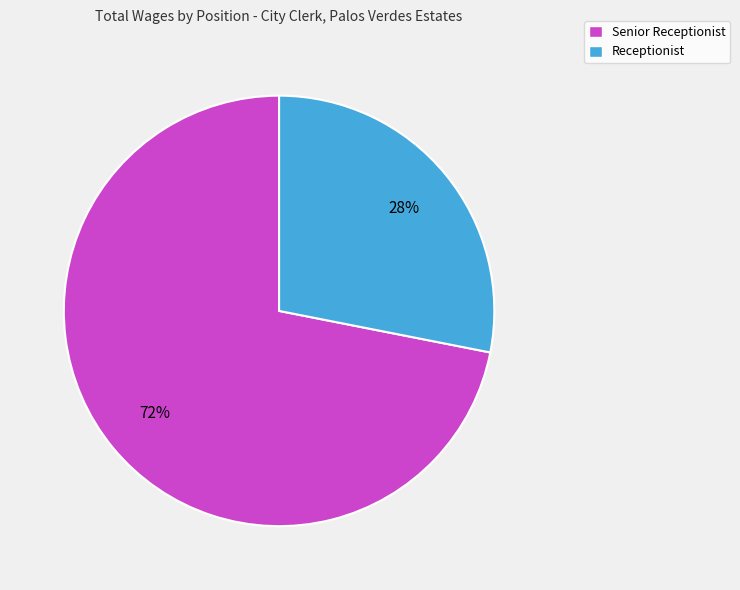

Rank the categories by value from lowest to highest.

Receptionist, Senior Receptionist